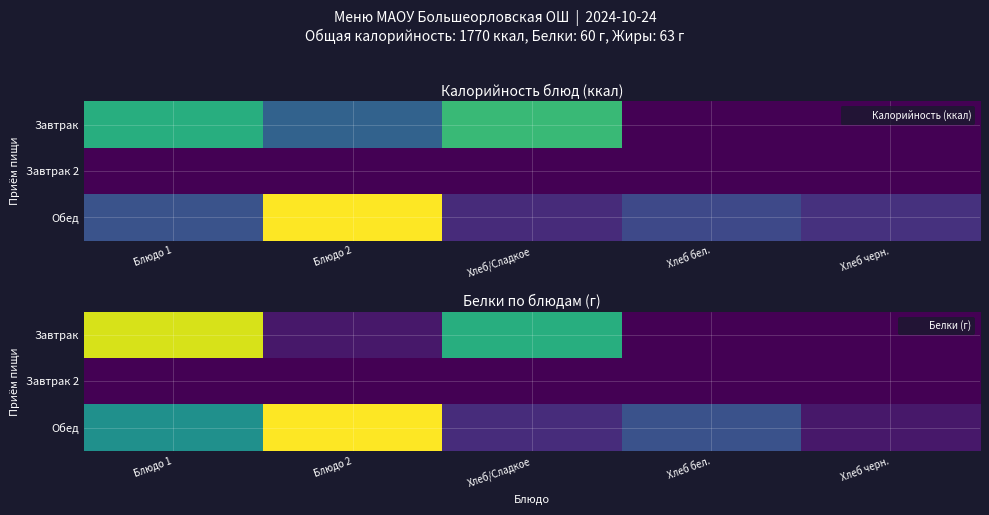

Which category has the lowest value across all series?

Хлеб бел.